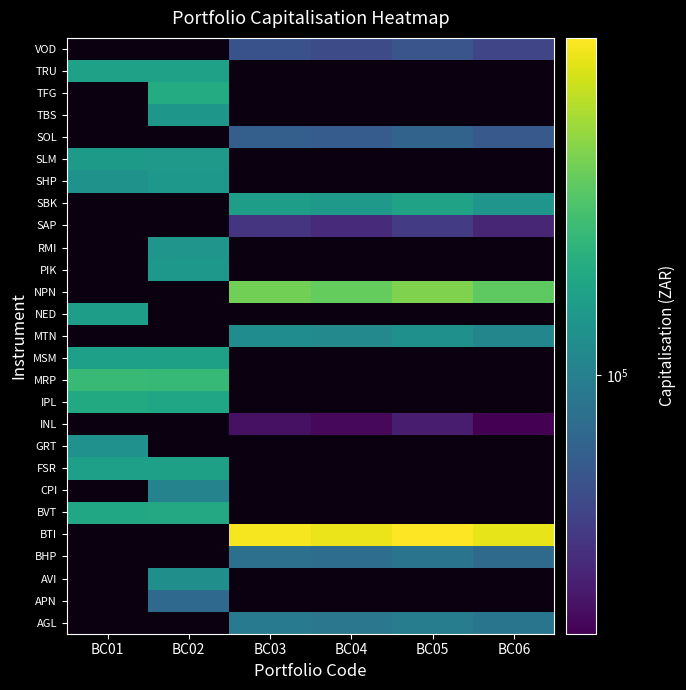

Is the value of NED at BC04 greater than the value of TFG at BC03?

No